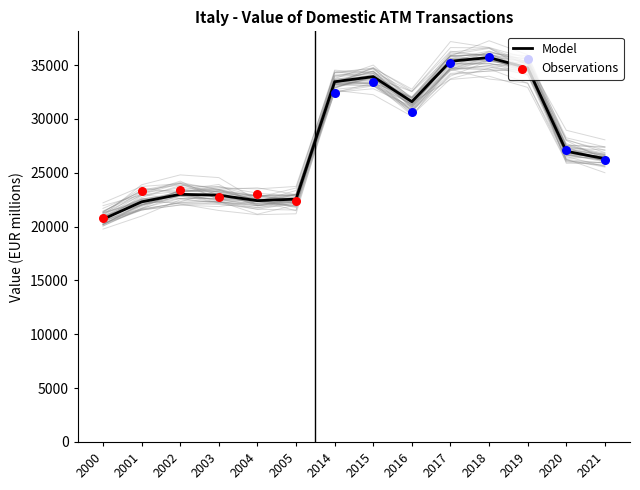

Which has a higher value, 2016 or 2004?

2016